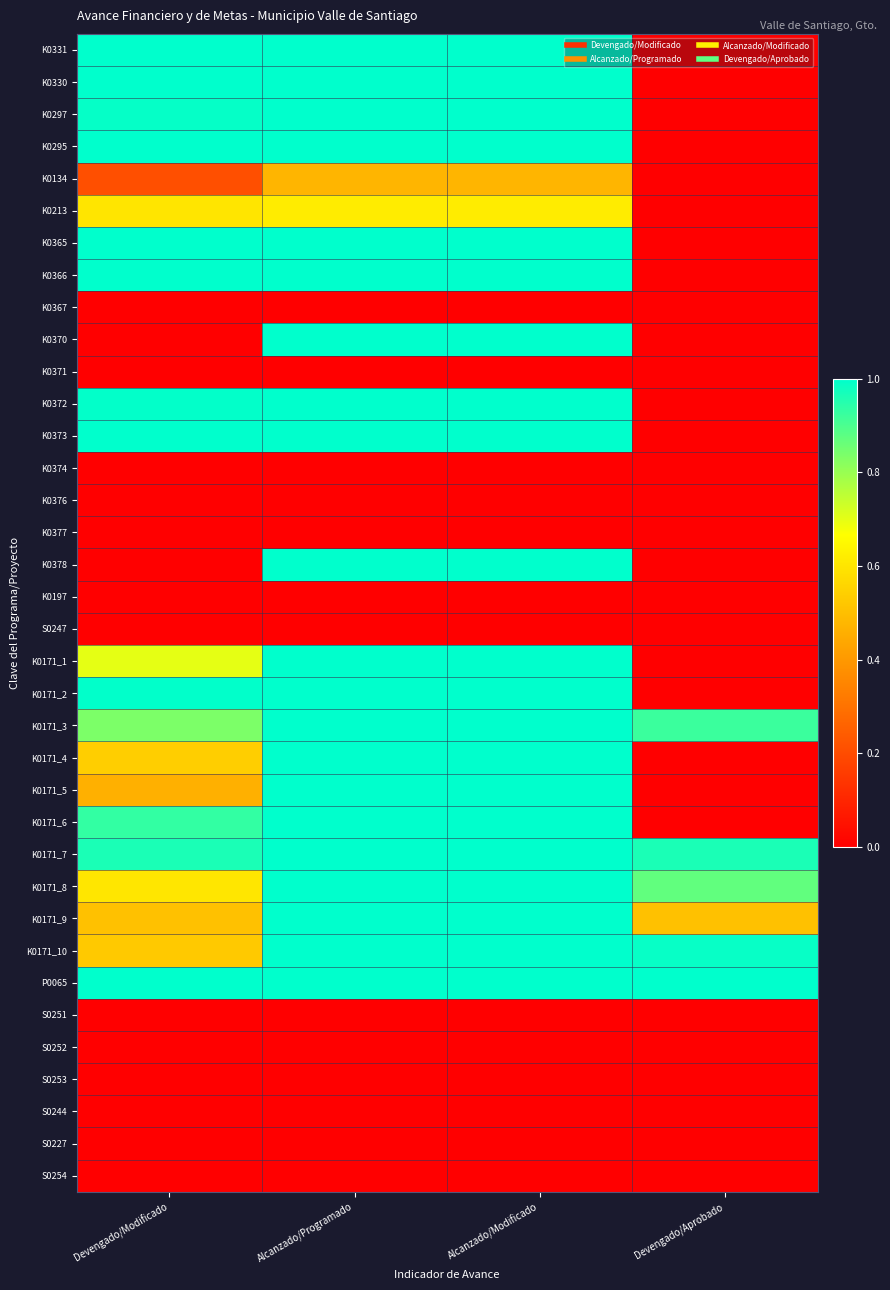

Rank the series at Alcanzado/Programado from lowest to highest value.

K0367, K0371, K0374, K0376, K0377, K0197, S0247, S0251, S0252, S0253, S0244, S0227, S0254, K0134, K0213, K0331, K0330, K0297, K0295, K0365, K0366, K0370, K0372, K0373, K0378, K0171_1, K0171_2, K0171_3, K0171_4, K0171_5, K0171_6, K0171_7, K0171_8, K0171_9, K0171_10, P0065